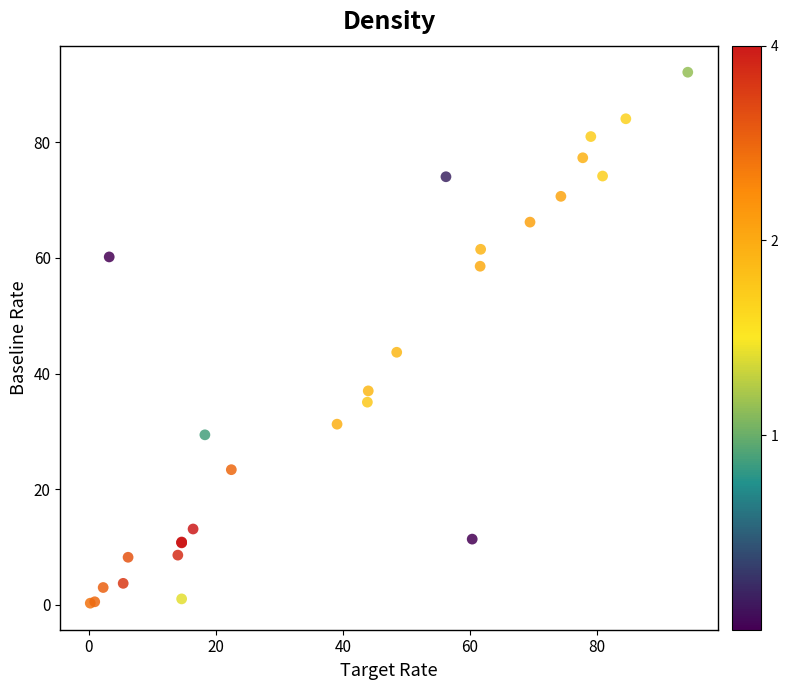

What Y value in the scatter plot is closest to 46?

43.7